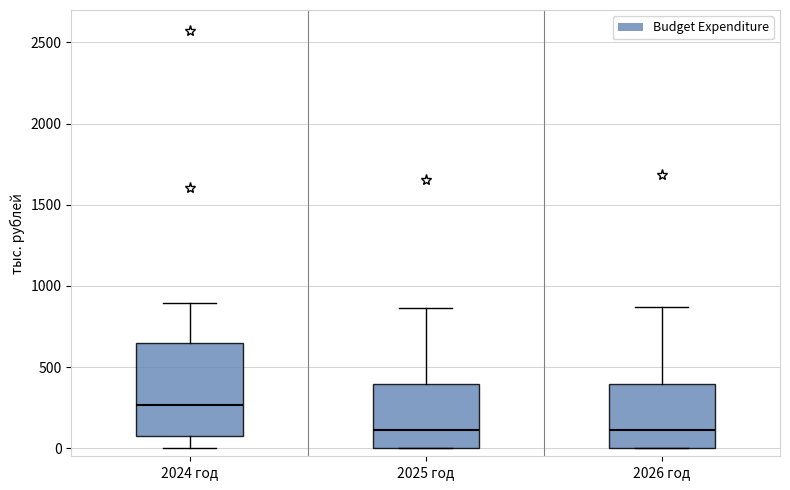

Reading left to right, read every box against the y-axis: the position of its median line, the range the box covers, and the ends of its whiskers. The values are not printed on the chart, so give them approximately, as read against the axis.

2024 год: median 250, box 100 to 650, whiskers 0 to 900
2025 год: median 100, box 0 to 400, whiskers 0 to 850
2026 год: median 100, box 0 to 400, whiskers 0 to 850